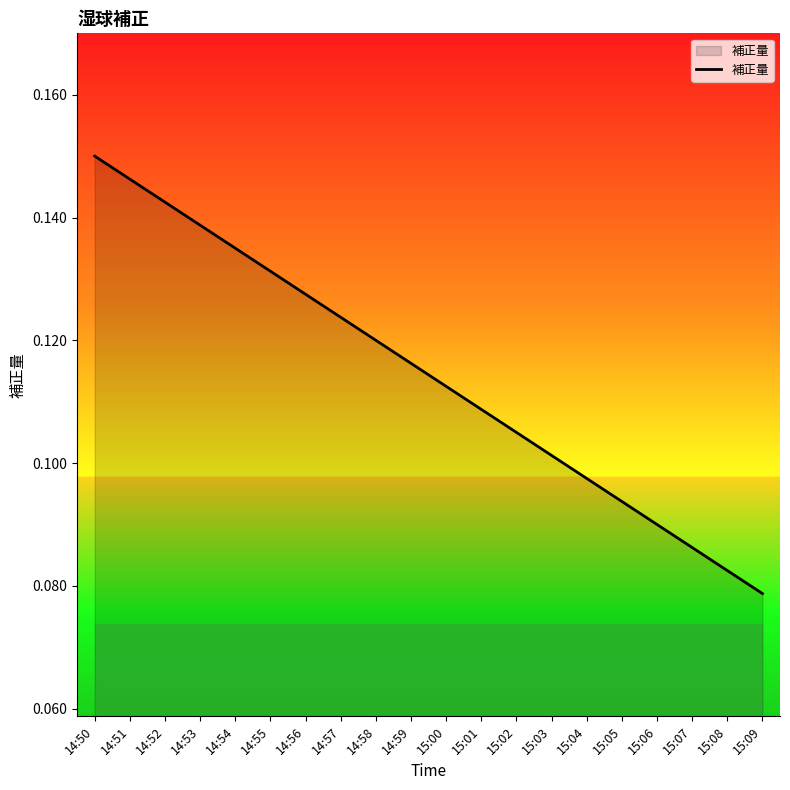

Rank the categories by value from lowest to highest.

15:09, 15:08, 15:07, 15:06, 15:05, 15:04, 15:03, 15:02, 15:01, 15:00, 14:59, 14:58, 14:57, 14:56, 14:55, 14:54, 14:53, 14:52, 14:51, 14:50